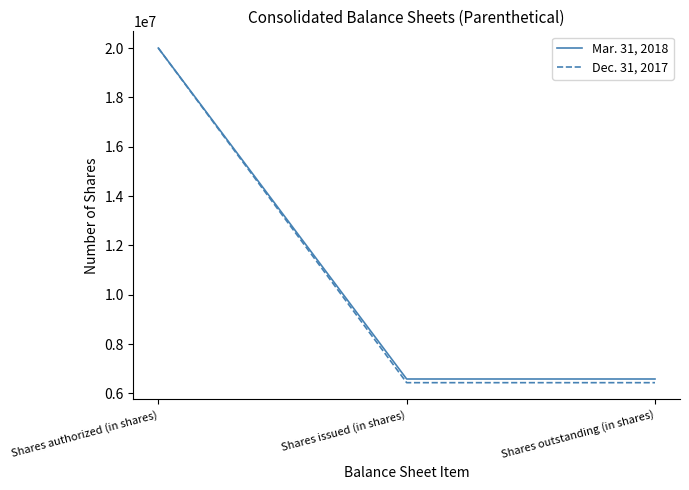

What is the sum of all Dec. 31, 2017 values?

32870922